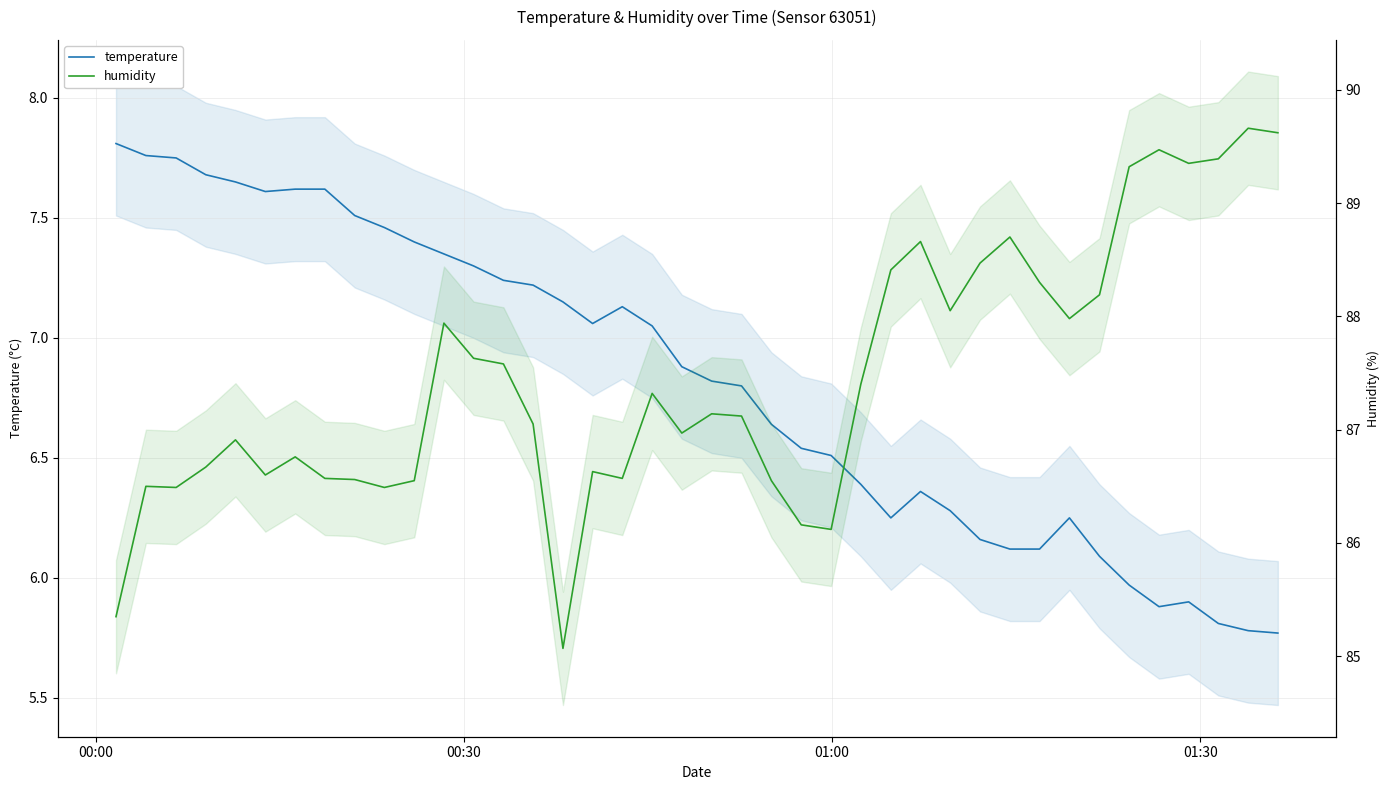

How many data points in humidity are above 87?

22